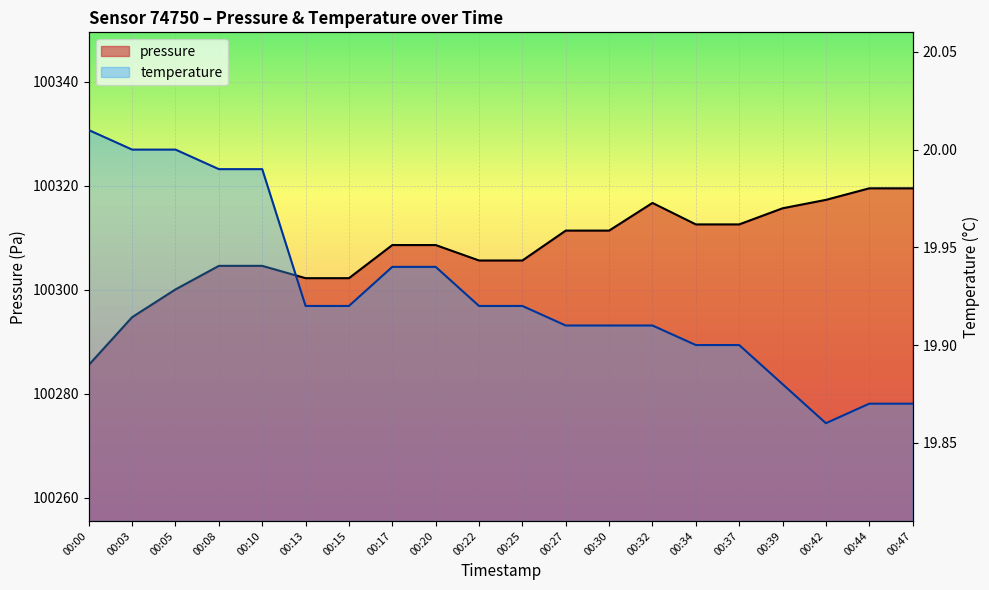

What value does the pressure series have at 00:34?

100312.5